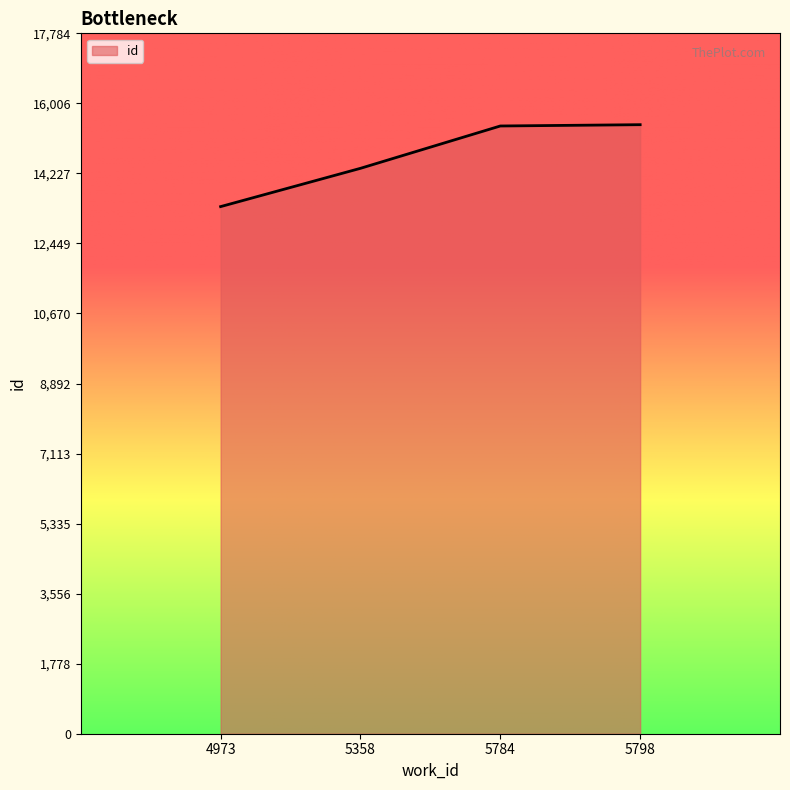

What is the ratio of the value at 4973 to the value at 5798?

0.9